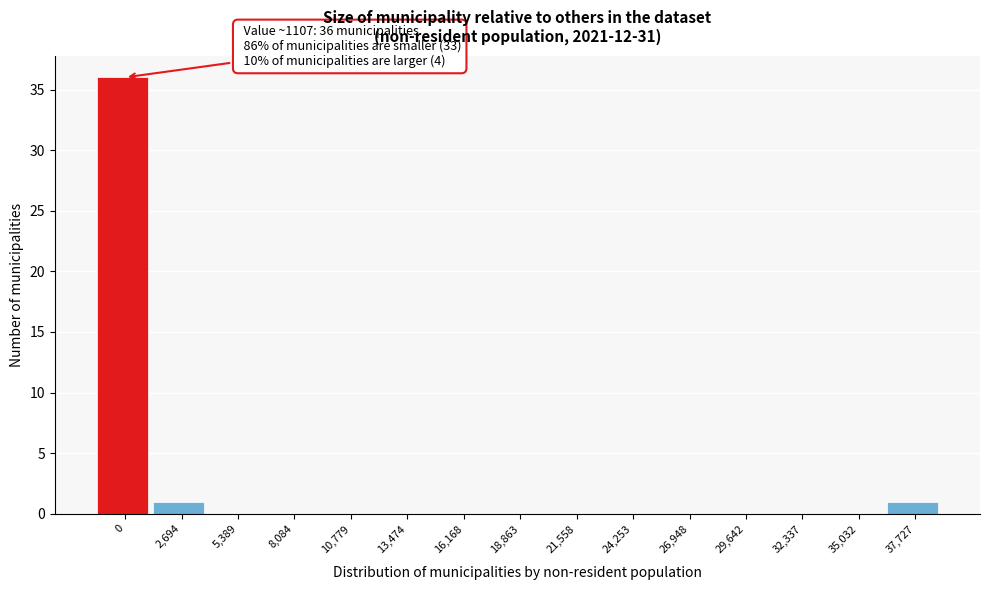

Reading left to right, list all the values displayed in this chart.

0=36	2,694=1	5,389=0	8,084=0	10,779=0	13,474=0	16,168=0	18,863=0	21,558=0	24,253=0	26,948=0	29,642=0	32,337=0	35,032=0	37,727=1